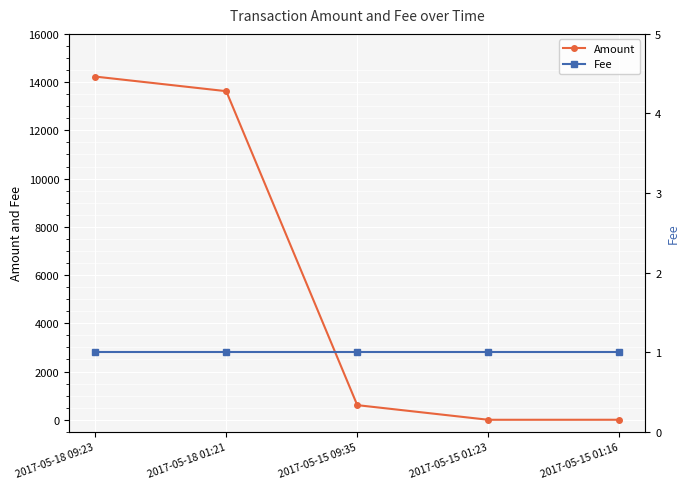

At which label does Amount reach its minimum?

2017-05-15 01:23